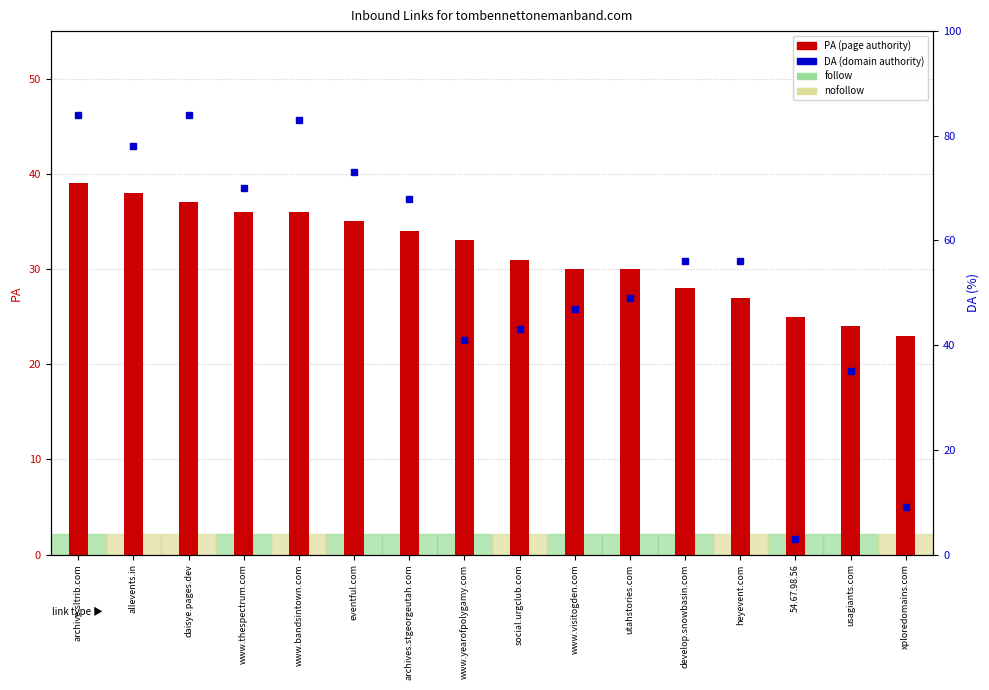

What is the minimum value shown in the chart?

3